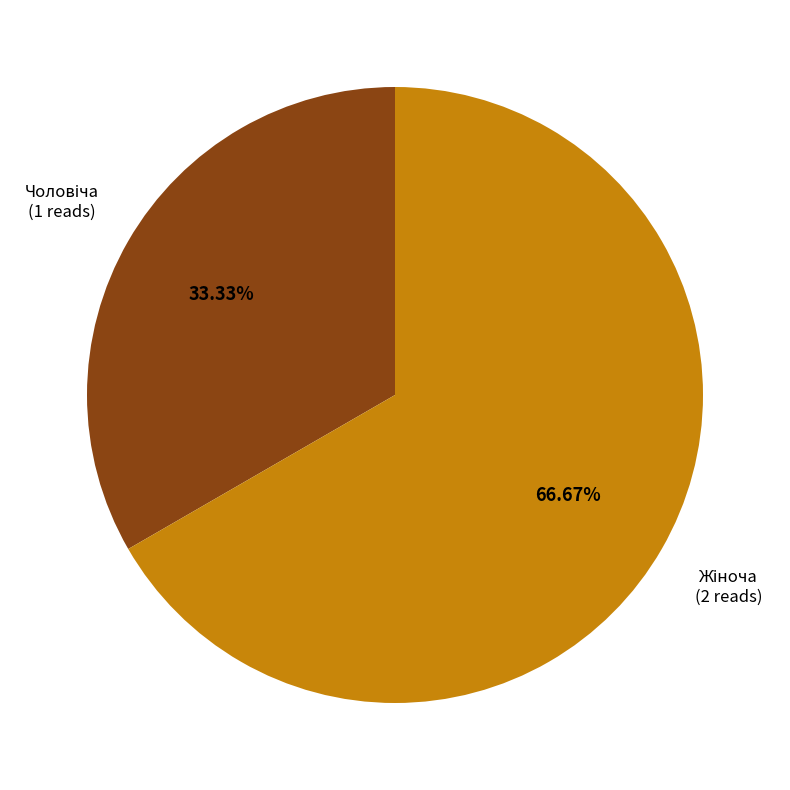

Does any single category account for the majority?

Yes